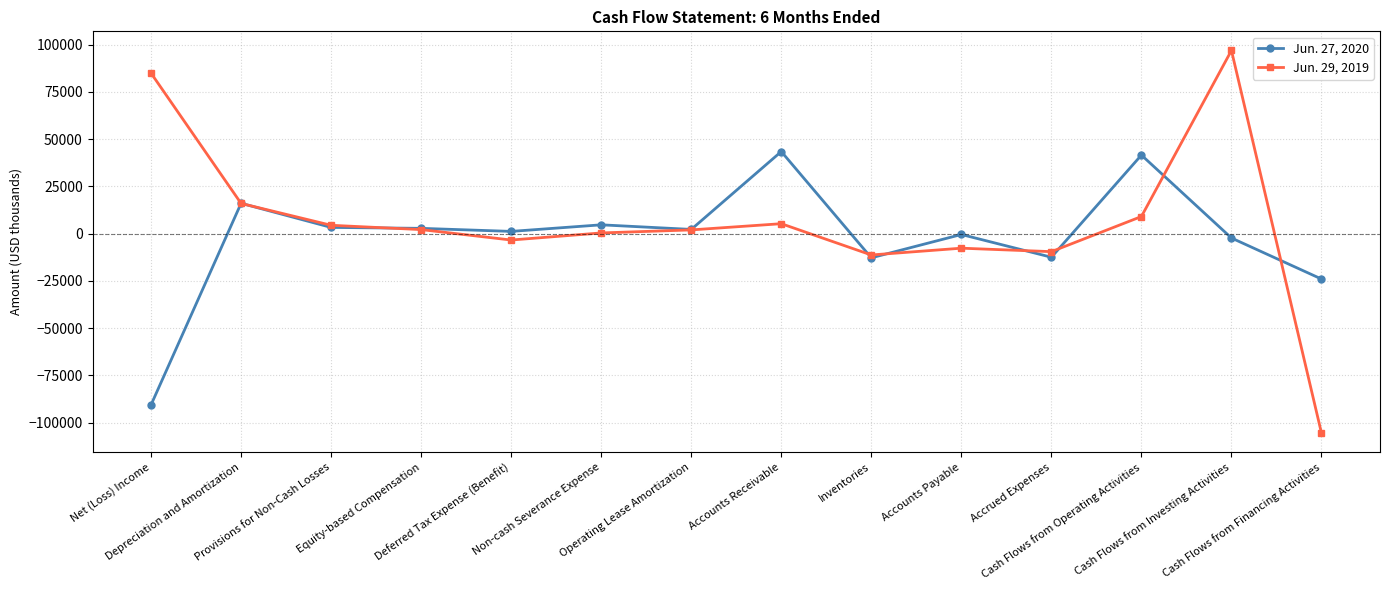

List the series in order of their peak value, lowest first.

Jun. 27, 2020, Jun. 29, 2019